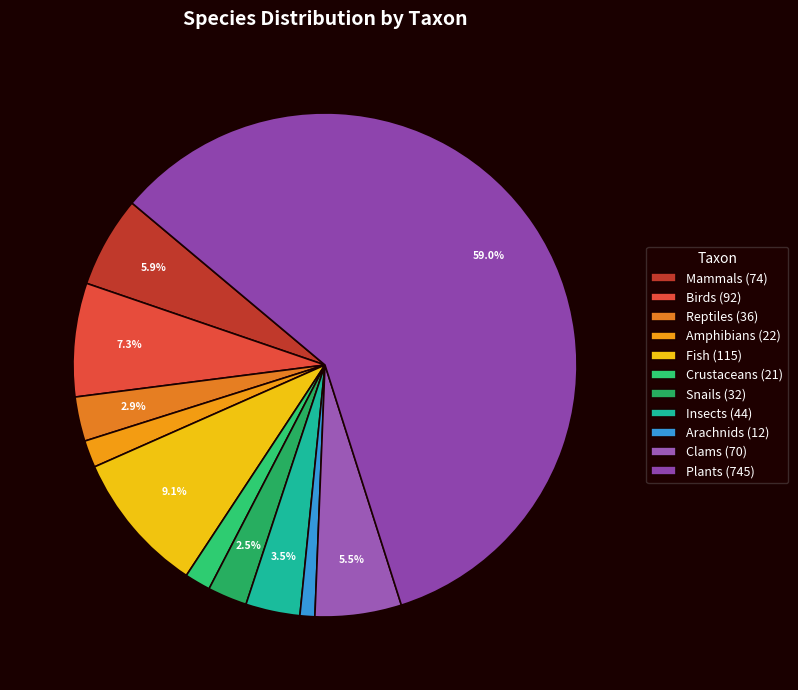

What percentage is the Mammals slice, to the nearest percent?

6%